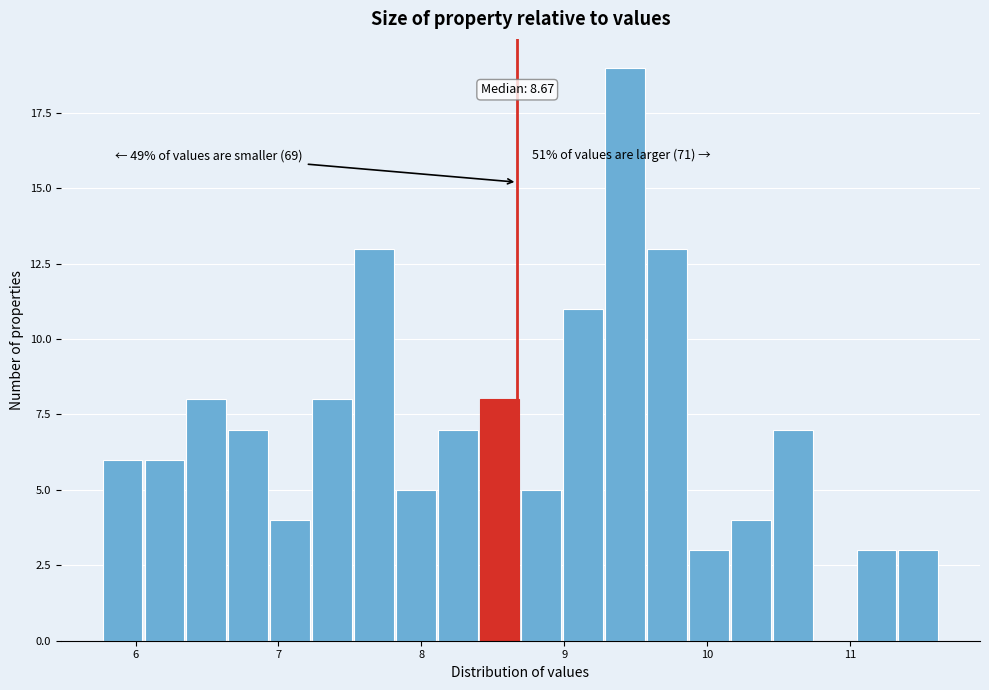

Around what value on the x-axis is the tallest bar? Give the approximate position of its centre, as read against the axis.

9.4